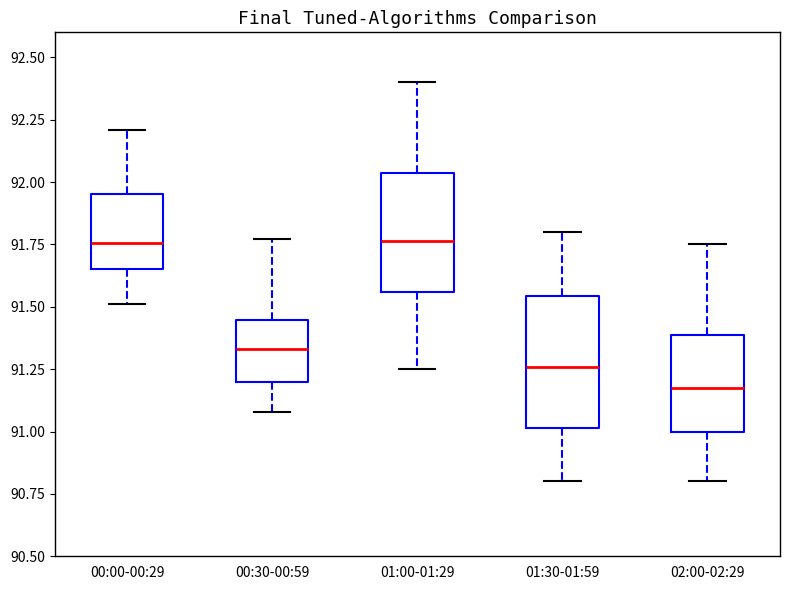

Reading left to right, transcribe this box plot: for each box, give where its median line is, the range the box spans, and where its two whiskers end, as read against the y-axis. The values are not printed on the chart, so give them approximately, as read against the axis.

00:00-00:29: median 91.75, box 91.65 to 91.95, whiskers 91.50 to 92.20
00:30-00:59: median 91.35, box 91.20 to 91.45, whiskers 91.10 to 91.75
01:00-01:29: median 91.75, box 91.55 to 92.05, whiskers 91.25 to 92.40
01:30-01:59: median 91.25, box 91.00 to 91.55, whiskers 90.80 to 91.80
02:00-02:29: median 91.20, box 91.00 to 91.40, whiskers 90.80 to 91.75